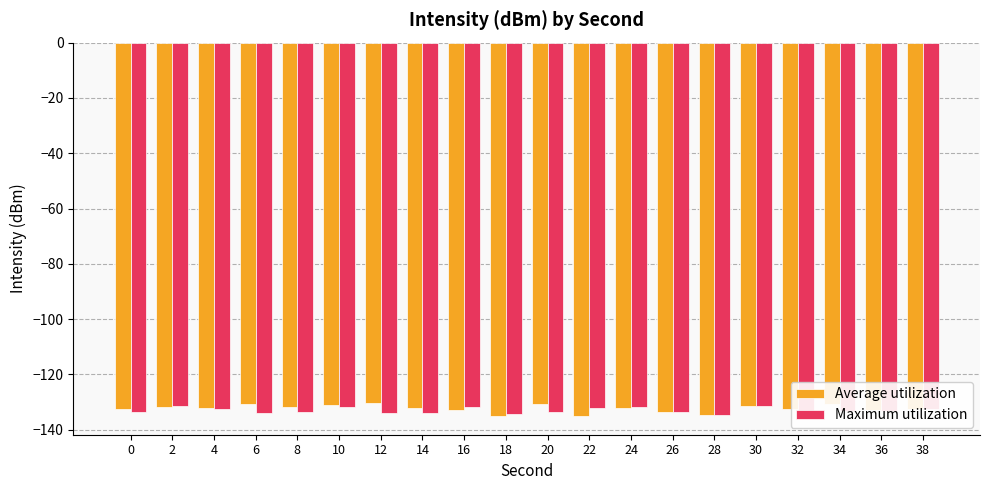

What is the total value across all series at 30?

-263.1